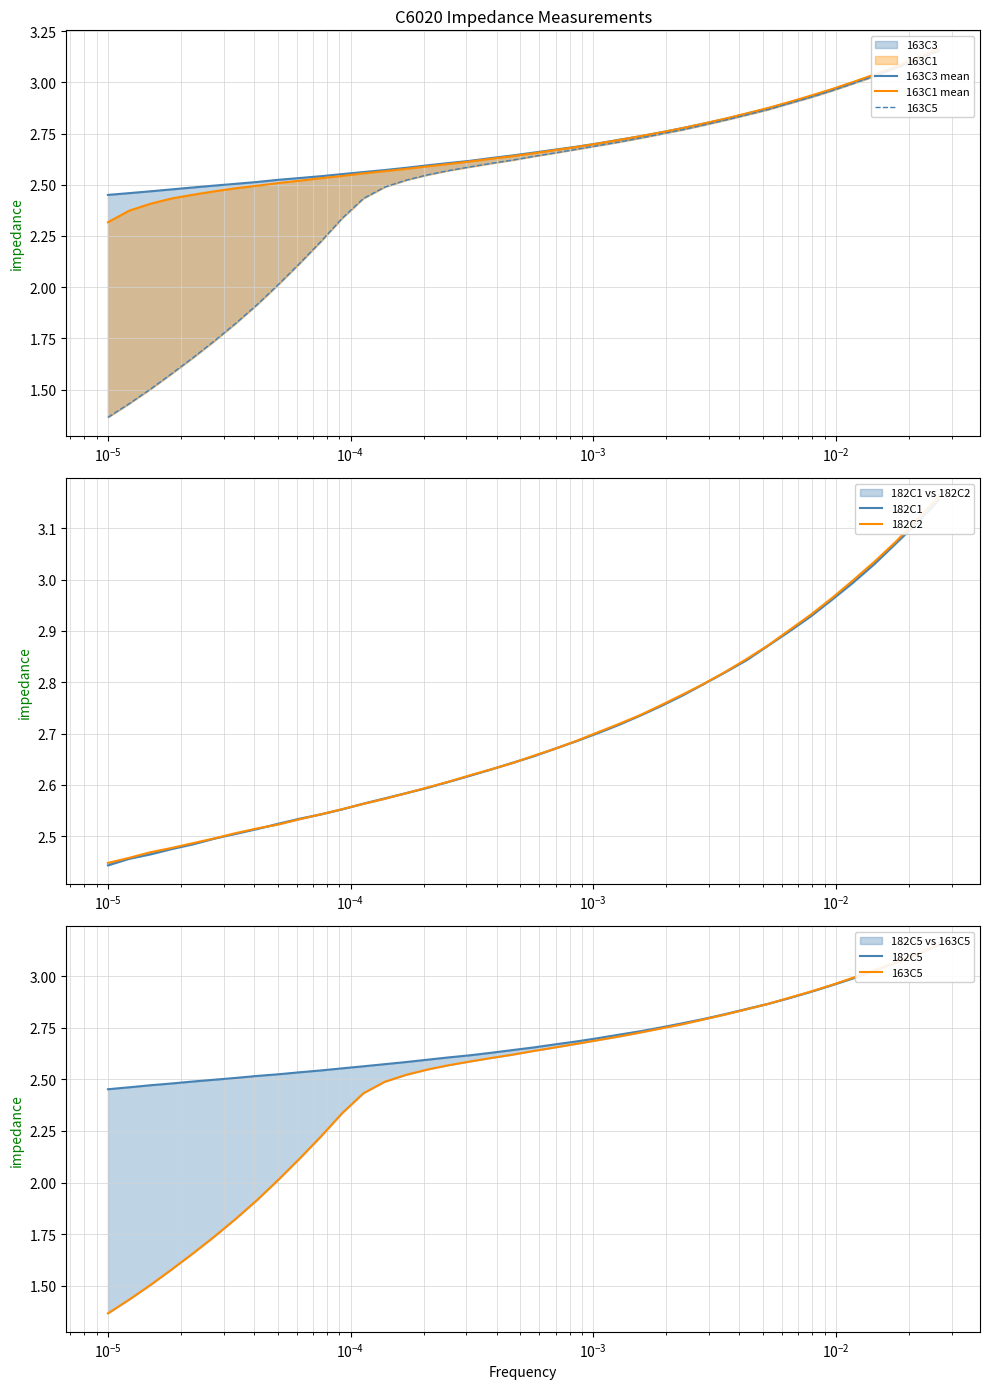

What is the average value of the 163C1 mean series?

2.7